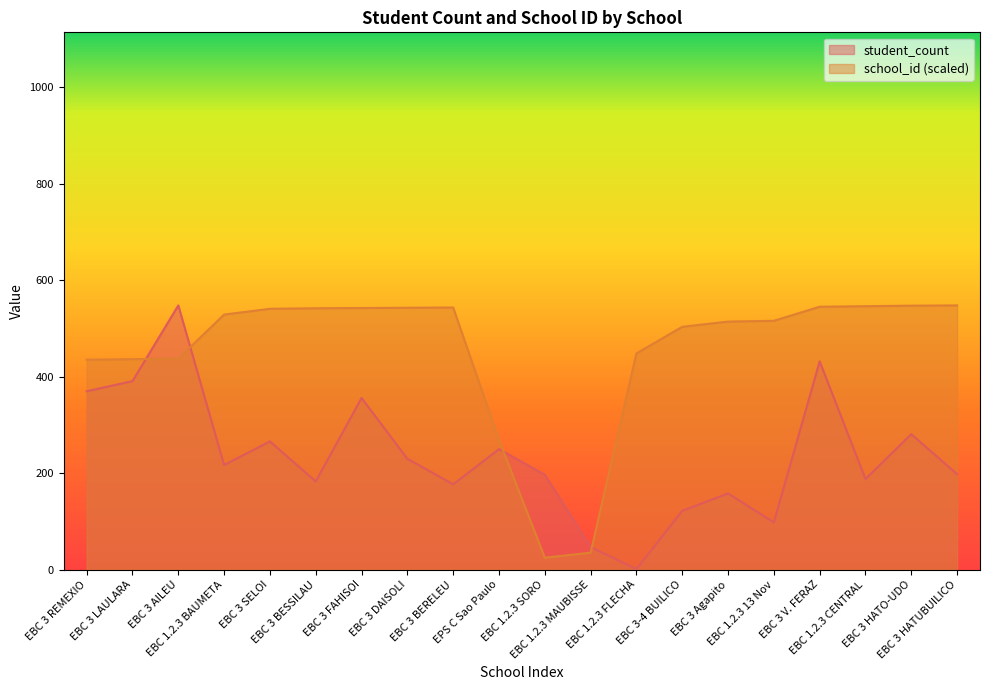

Reading left to right, transcribe all the data shown in this chart.

student_count: 370.0	391.0	548.0	217.0	266.0	183.0	356.0	230.0	177.0	250.0	197.0	47.0	1.0	122.0	158.0	98.0	432.0	188.0	281.0	198.0
school_id: 435.5	436.6	437.6	529.1	541.0	542.0	542.6	543.1	543.7	268.9	24.9	35.2	448.5	503.6	514.5	516.1	545.3	546.4	547.5	548.0